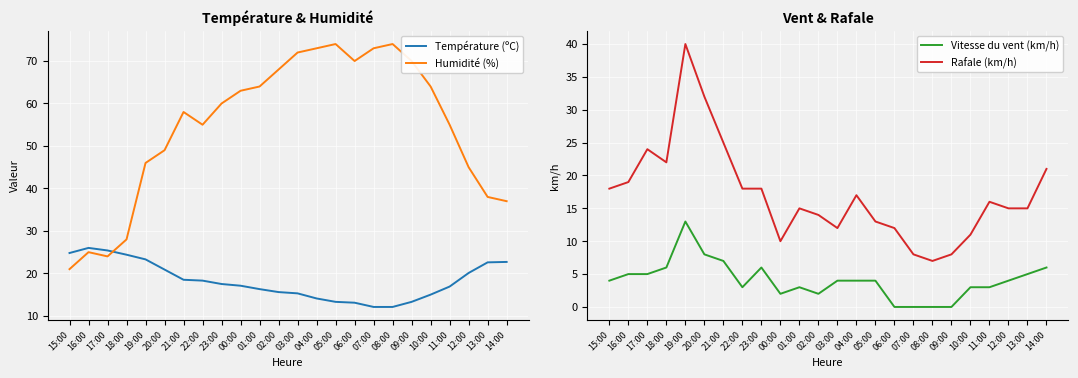

True or false: Rafale (km/h) and Humidité (%) cross at least once.

False